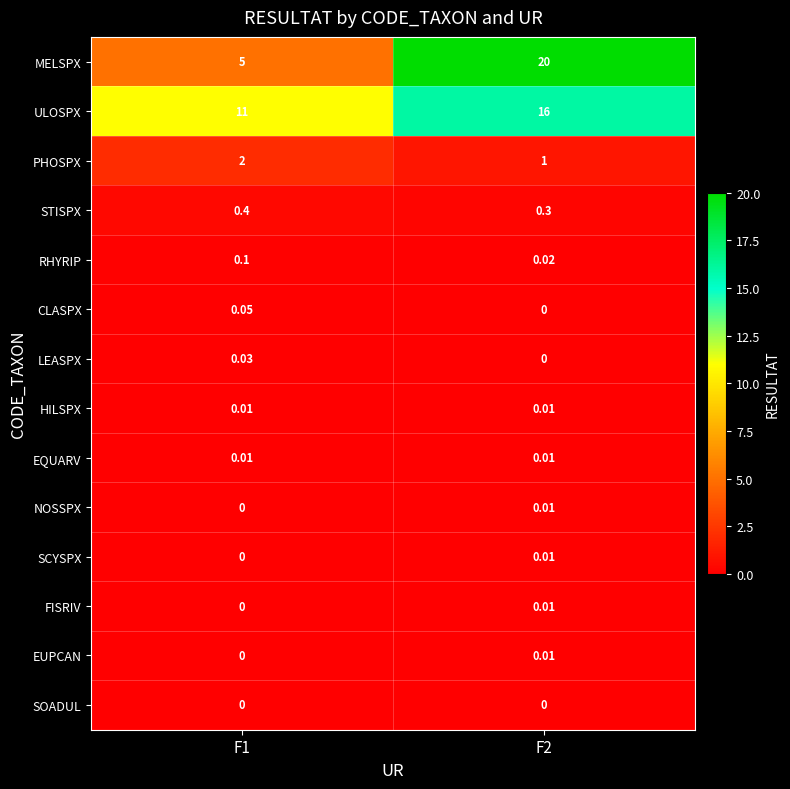

Which series has the largest range (max minus min)?

MELSPX